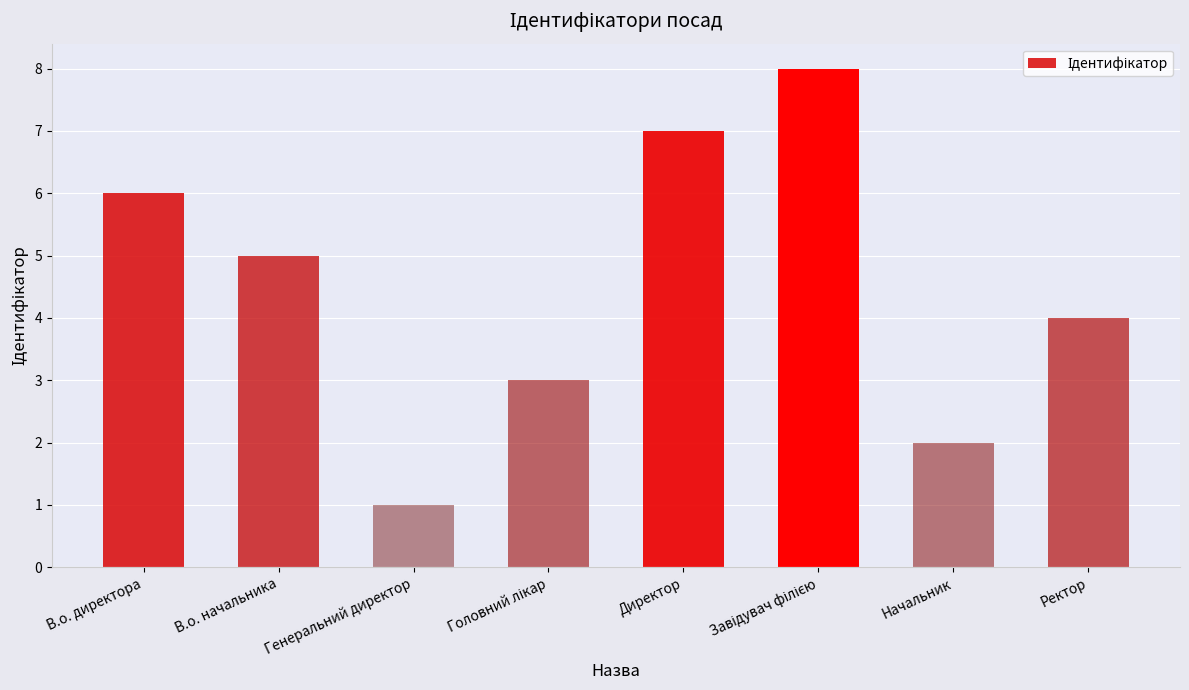

What is the maximum value shown in the chart?

8